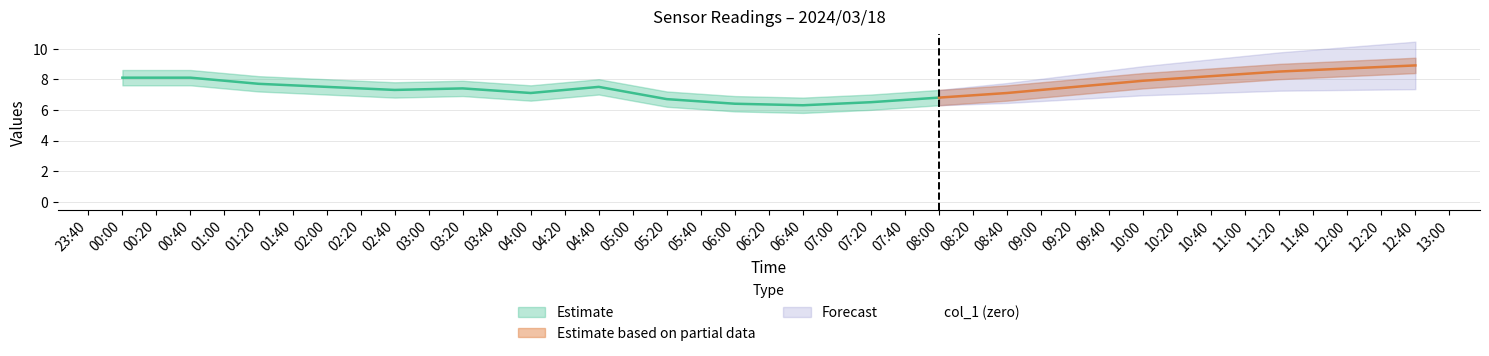

What is the difference between the col_2 values at 2024/03/18 04:40:00 and 2024/03/18 10:40:00?

0.7